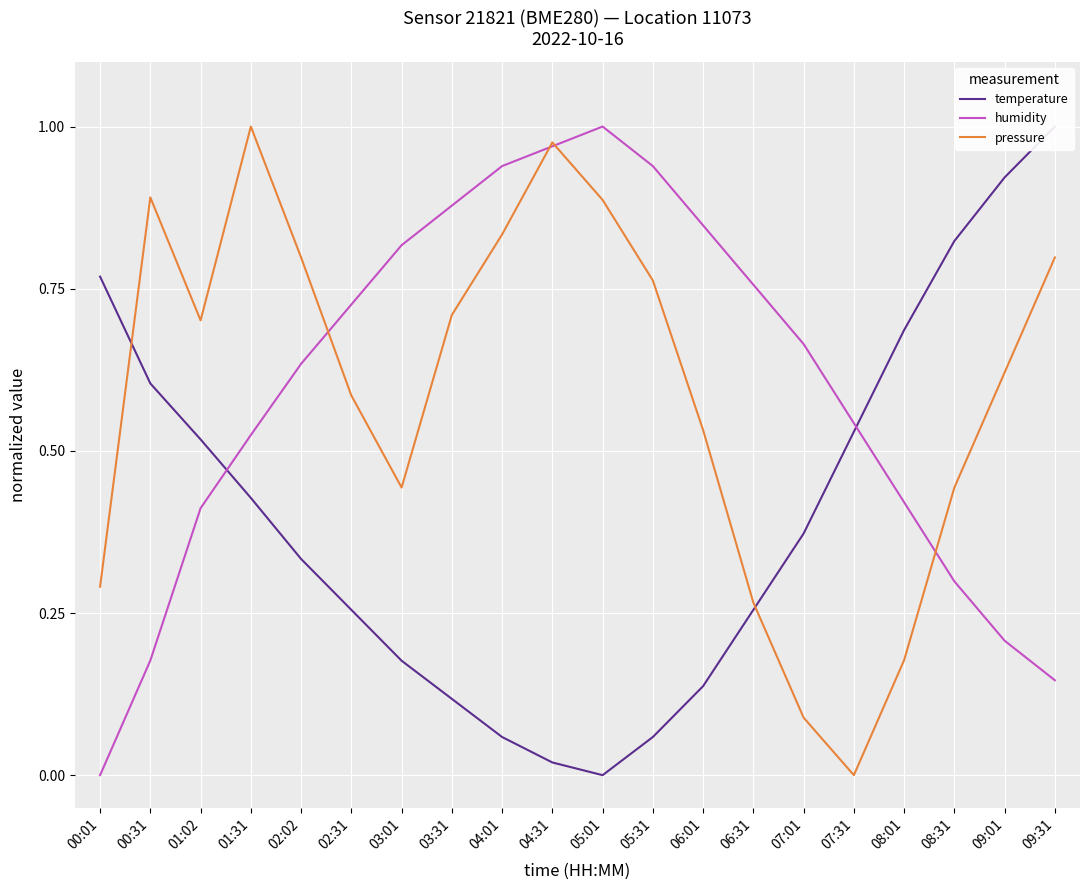

Is the value of pressure at 04:01 greater than the value of humidity at 06:01?

No